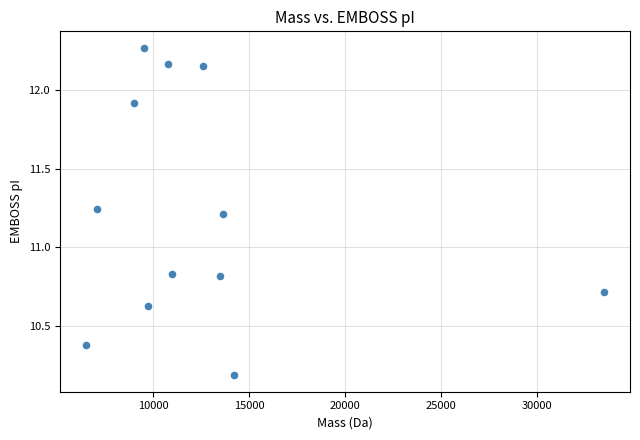

What is the range of X values (max minus min)?

26977.5